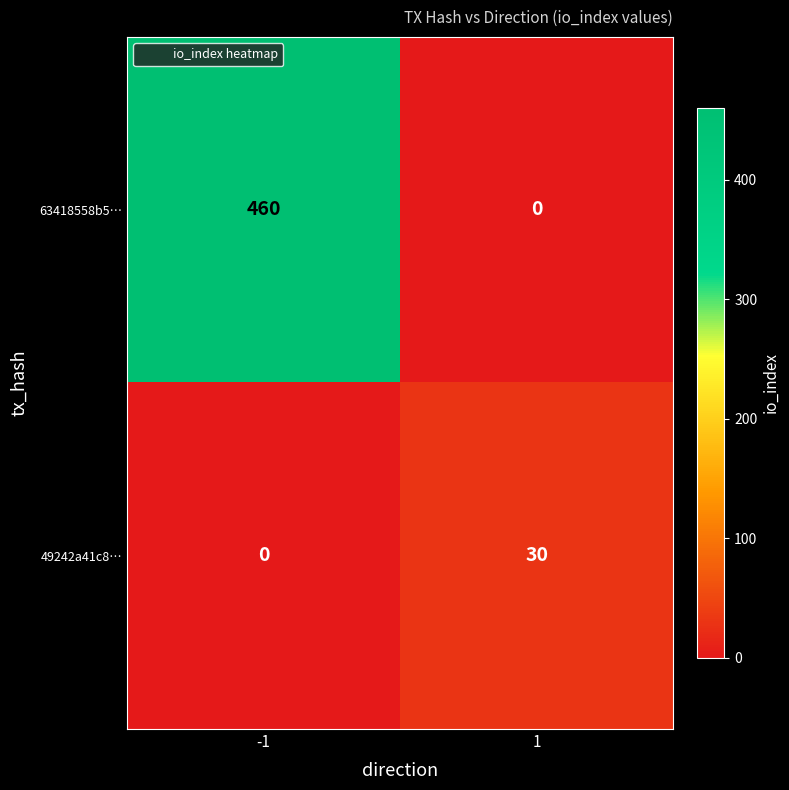

Reading left to right, extract all data points from this chart.

63418558b5…: -1=460	1=0
49242a41c8…: -1=0	1=30